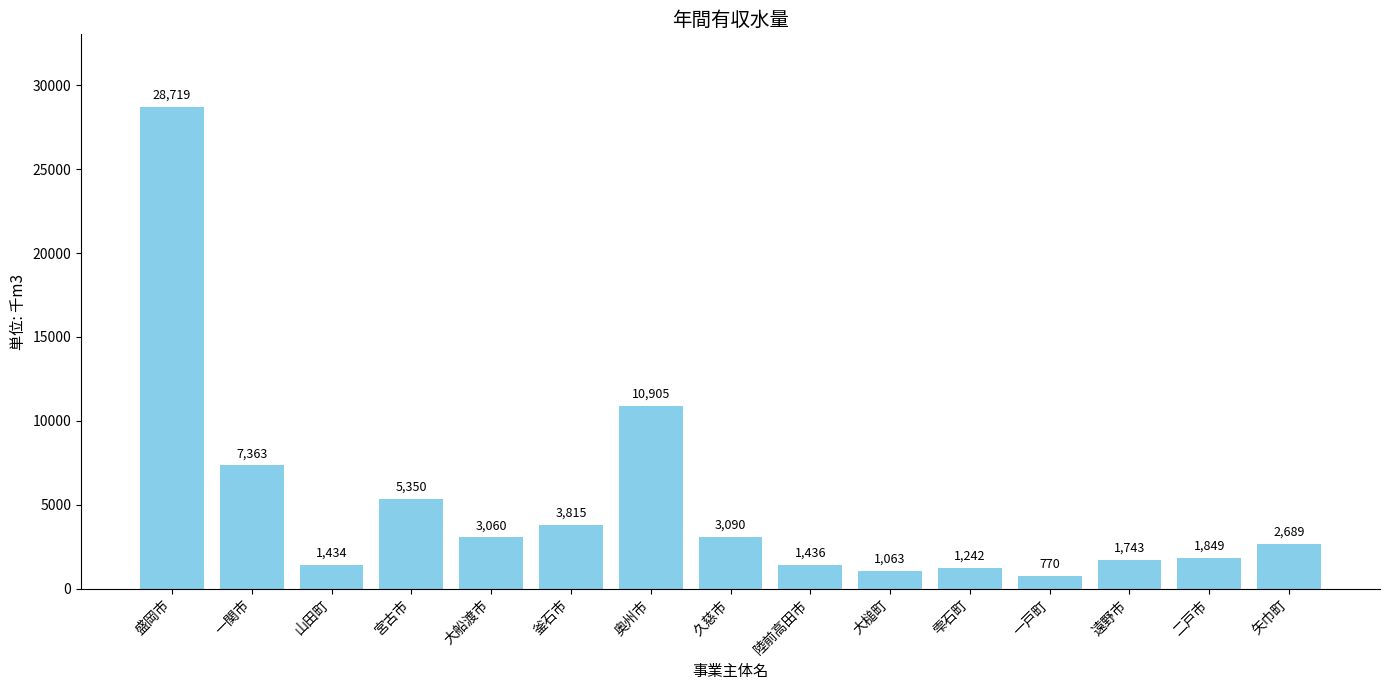

The value at 奥州市 is 10905. True or false?

True